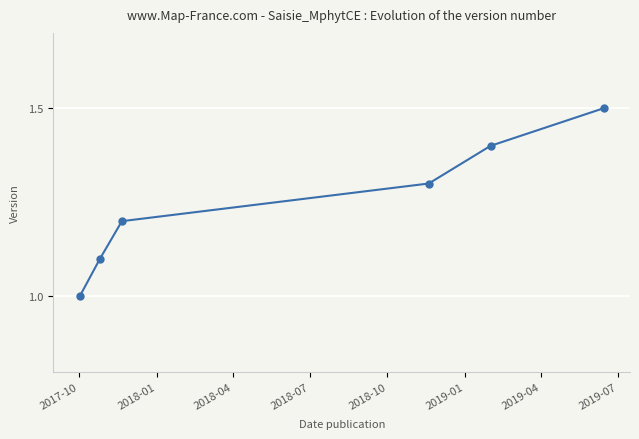

What is the value of the 1st point from the left?

1.0